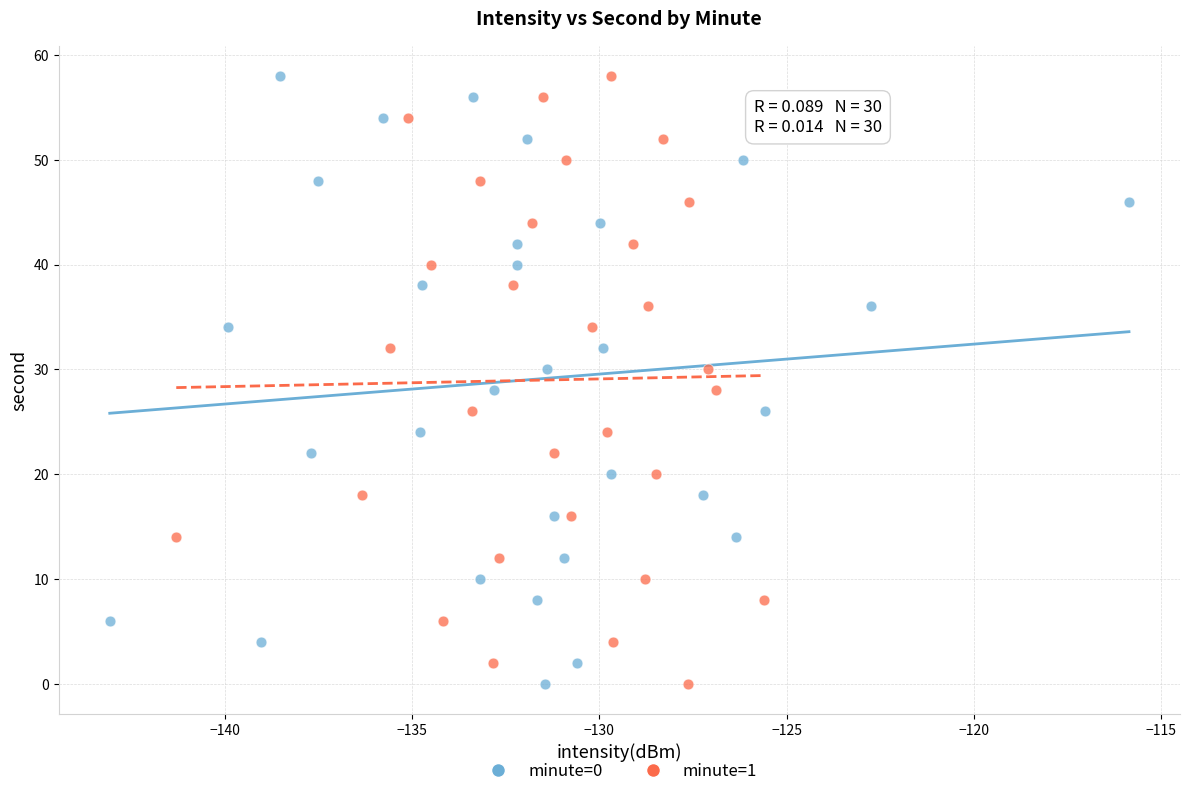

What are all the series names shown in the legend?

minute=0, minute=1